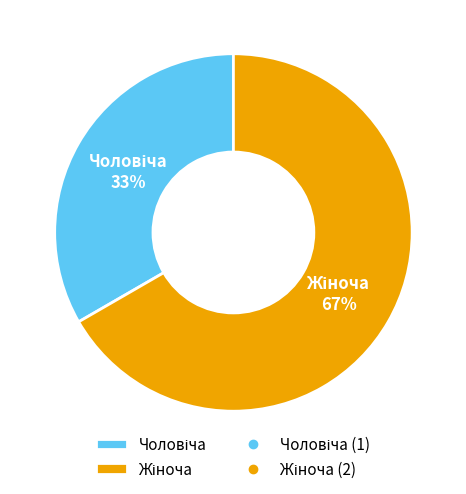

Does any single category account for the majority?

Yes